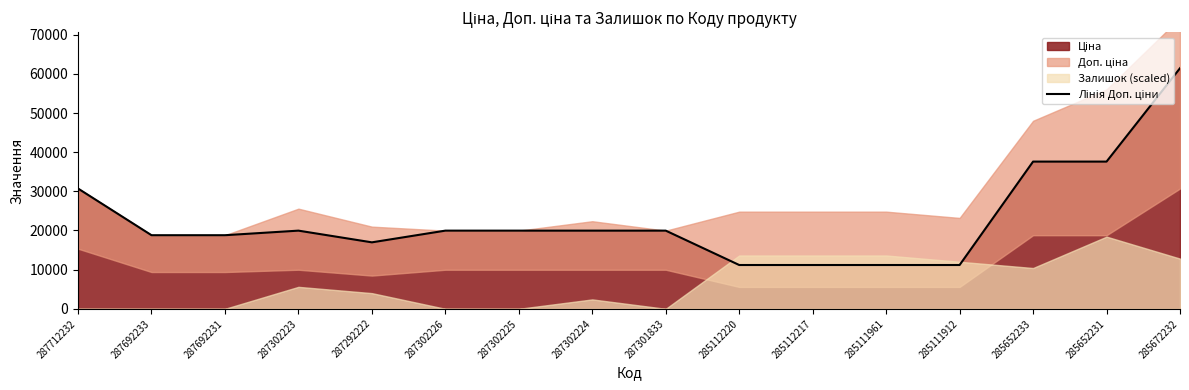

Reading right to left, what are all the values shown in this chart?

285672232=61434.3	285652231=37593.6	285652233=37593.6	285111912=11188.2	285111961=11188.2	285112217=11188.2	285112220=11188.2	287301833=19964.2	287302224=19964.2	287302225=19964.2	287302226=19964.2	287292222=16976.3	287302223=19964.2	287692231=18796.8	287692233=18796.8	287712232=30717.1